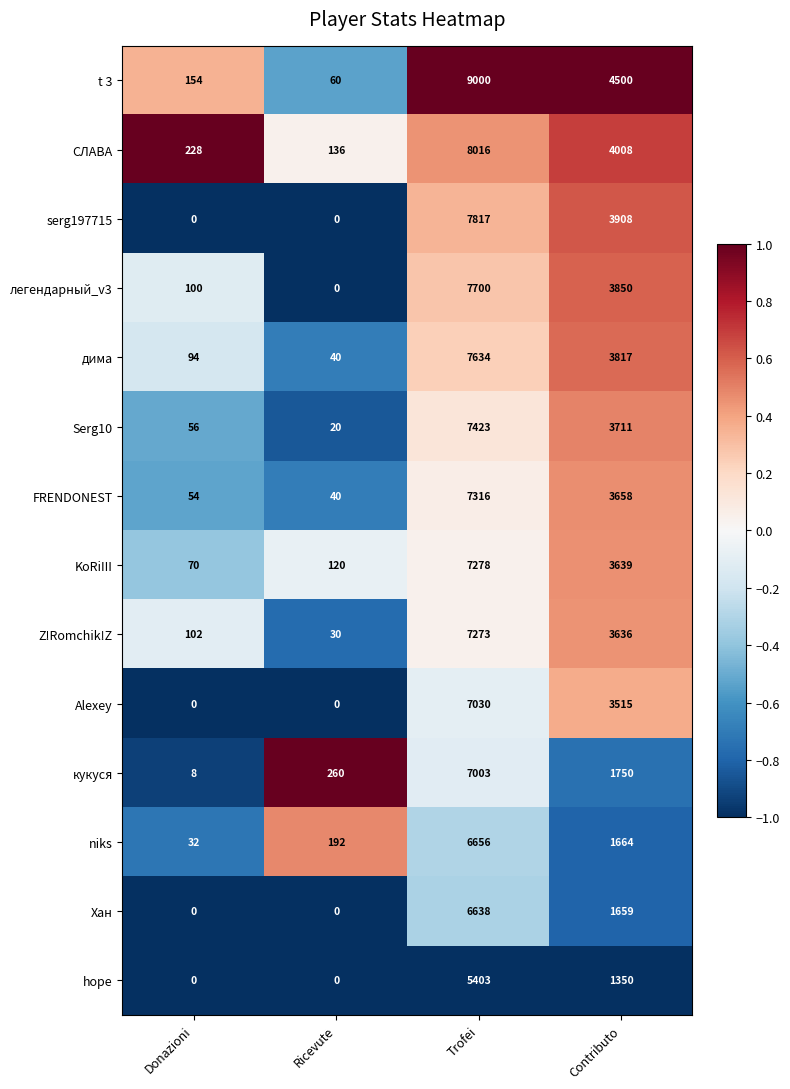

Is it true that FRENDONEST equals 6463 at Contributo?

False